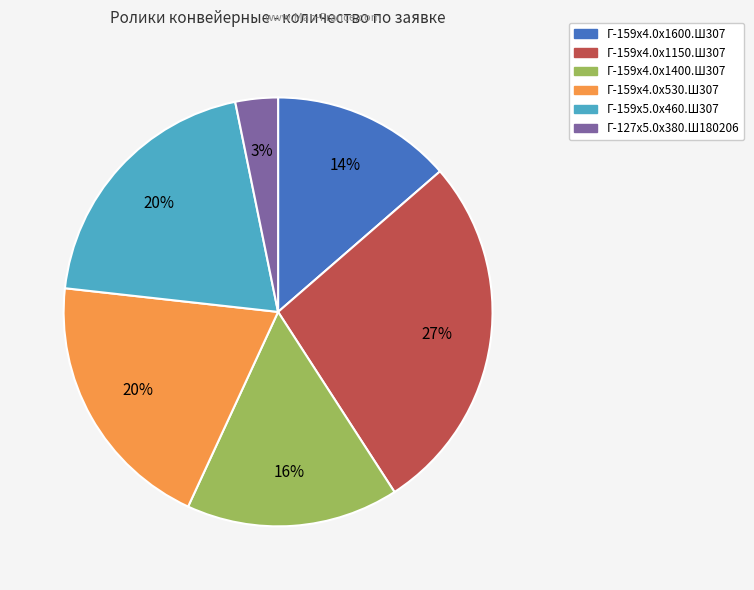

To the nearest percent, what is the combined percentage of Г-127х5.0х380.Ш180206 and Г-159х5.0х460.Ш307?

23%